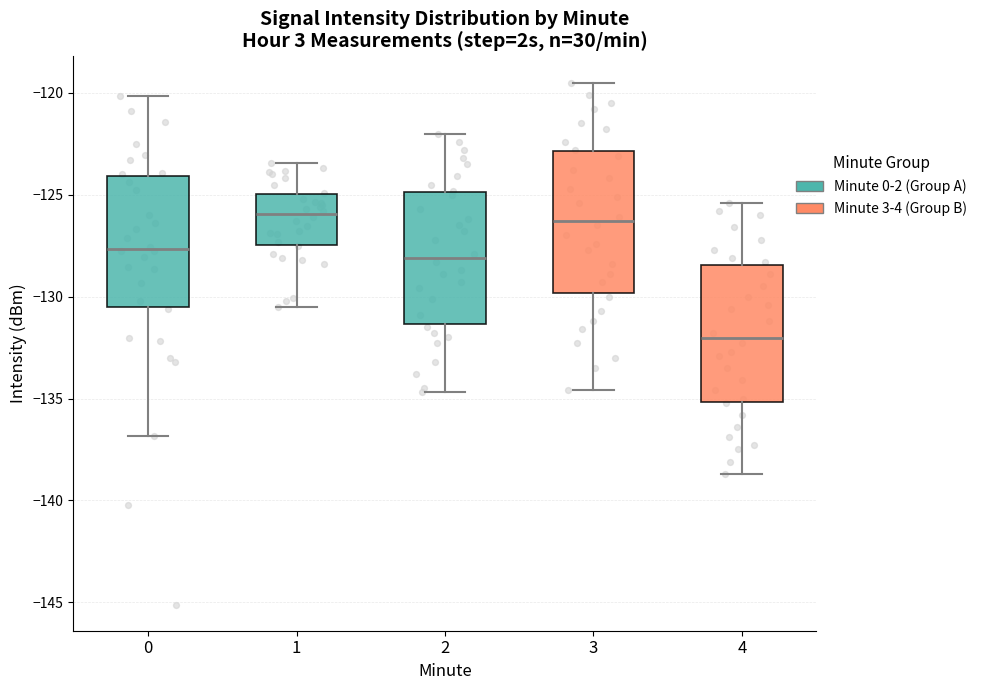

Reading left to right, transcribe this box plot: for each box, give where its median line is, the range the box spans, and where its two whiskers end, as read against the y-axis. The values are not printed on the chart, so give them approximately, as read against the axis.

0: median -127.5, box -130.5 to -124.0, whiskers -137.0 to -120.0
1: median -126.0, box -127.5 to -125.0, whiskers -130.5 to -123.5
2: median -128.0, box -131.5 to -125.0, whiskers -134.5 to -122.0
3: median -126.5, box -130.0 to -123.0, whiskers -134.5 to -119.5
4: median -132.0, box -135.0 to -128.5, whiskers -138.5 to -125.5